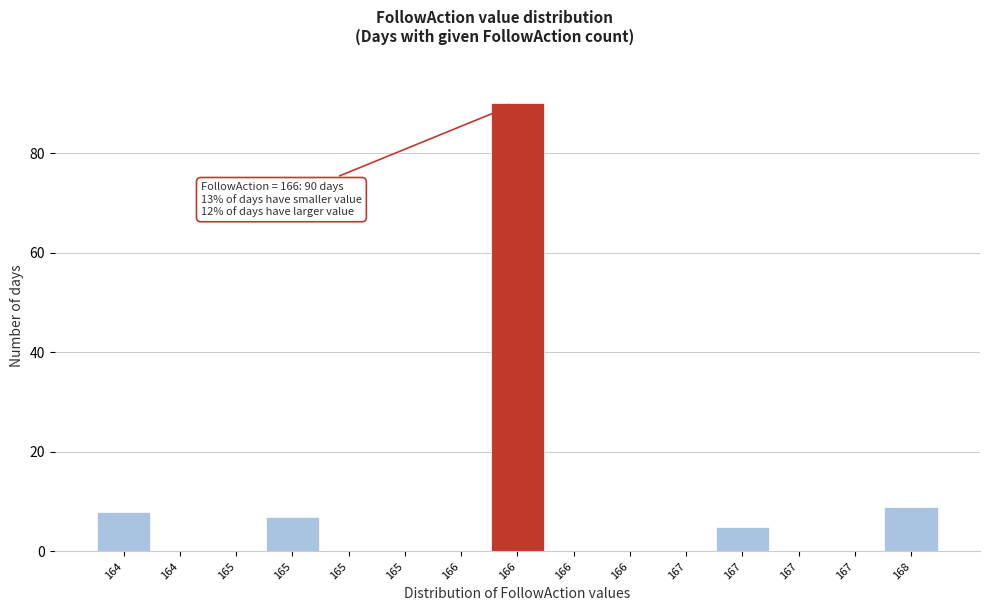

Are the bars horizontal?

No